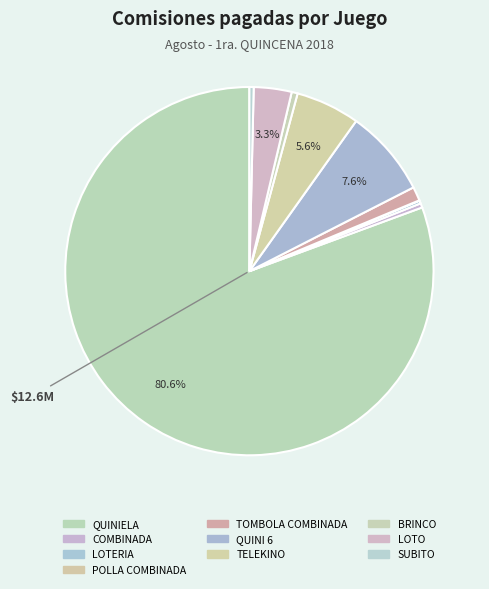

Is there a majority slice in this chart?

Yes